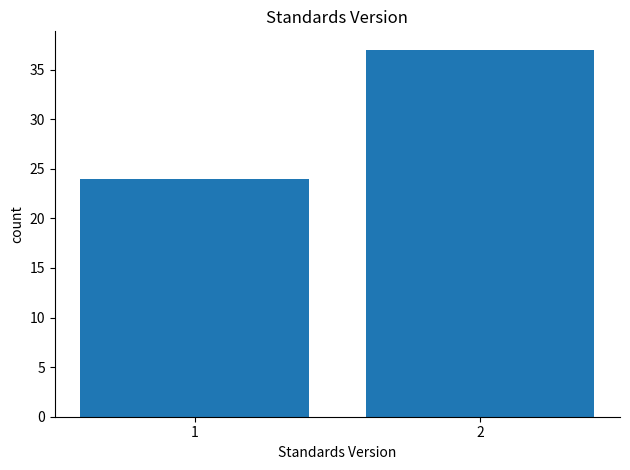

Reading left to right, transcribe all the data shown in this chart.

1=24	2=37